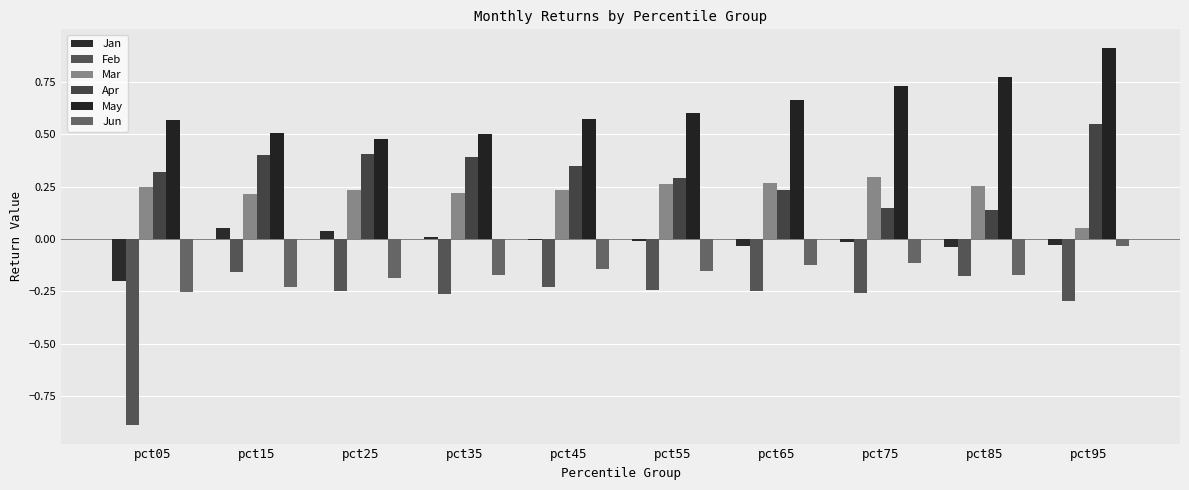

Are the bars grouped side by side (vs. stacked)?

Yes